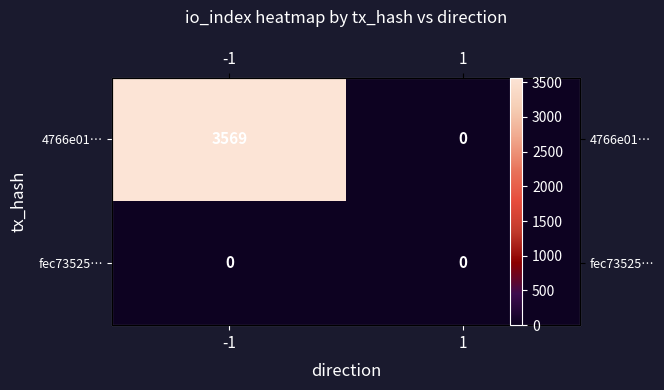

Is the value of 4766e01… at 1 greater than the value of fec73525… at 1?

No